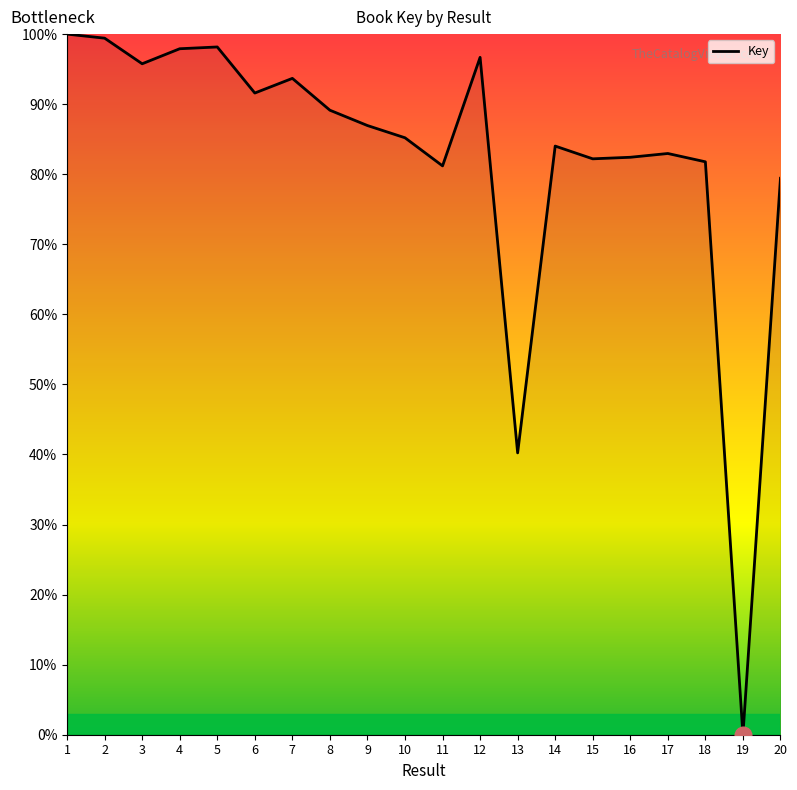

What is the sum of all values?

1648.7